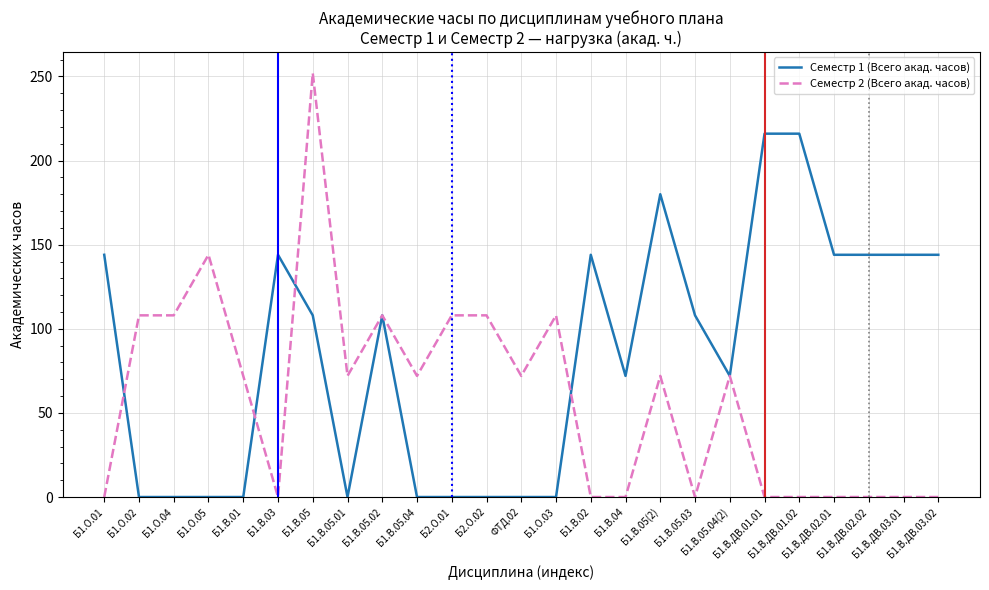

What is the maximum value shown in the chart?

252